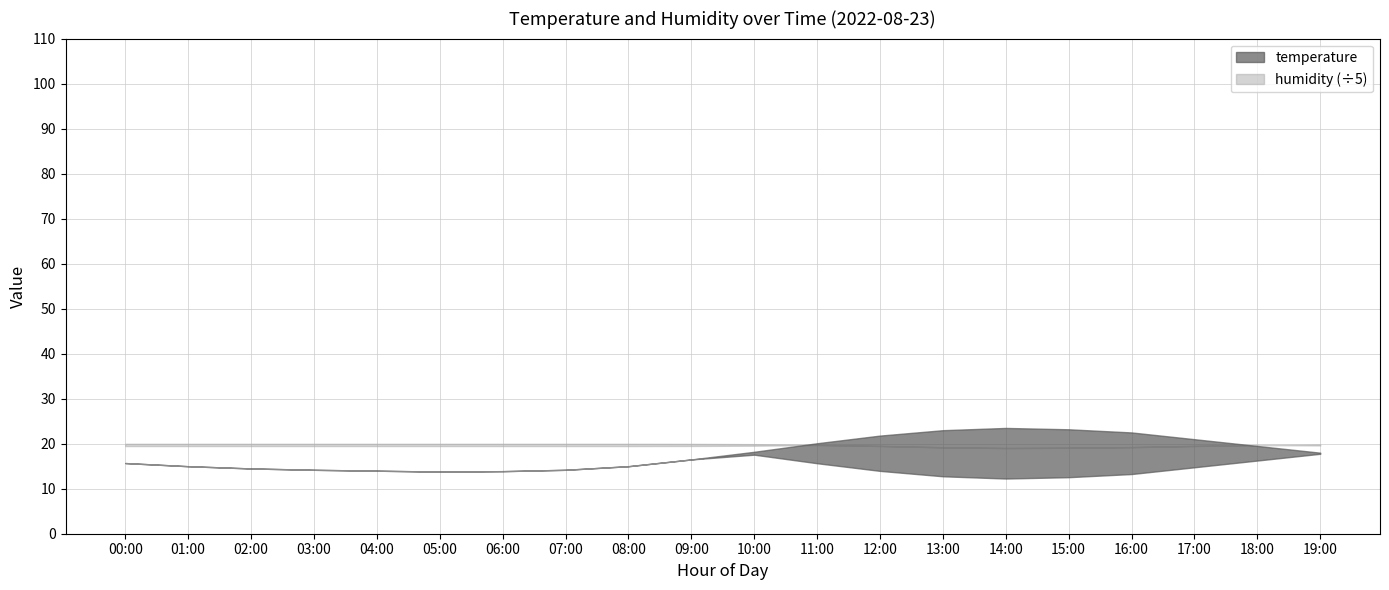

What is the average value of the temperature series?

17.9